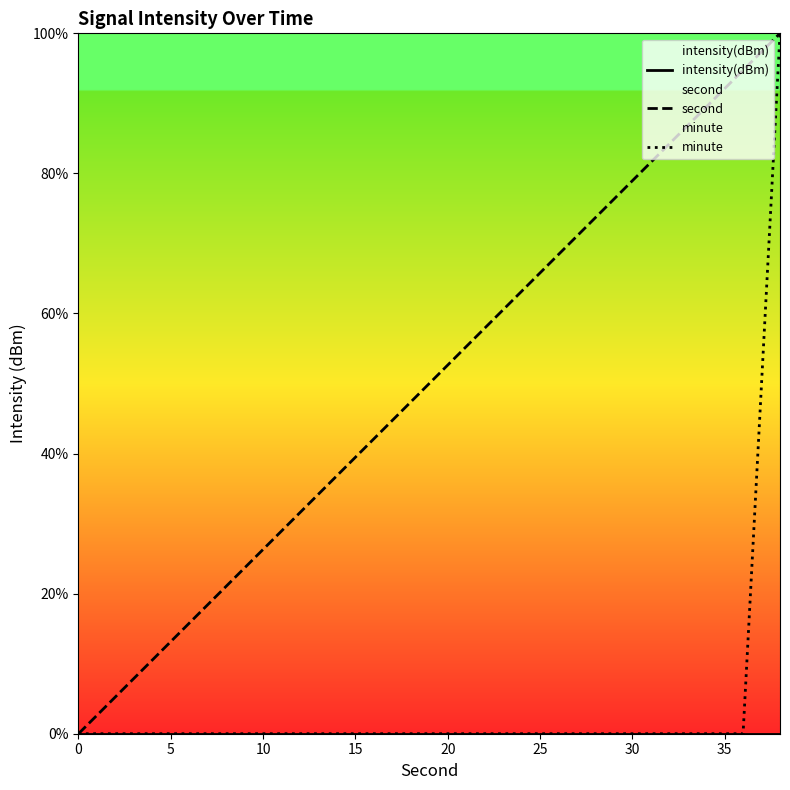

True or false: second and minute intersect in this chart.

False